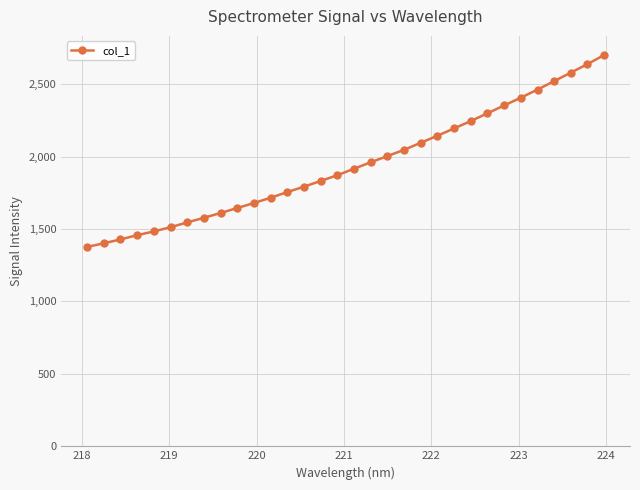

What is the greatest value displayed?

2700.6